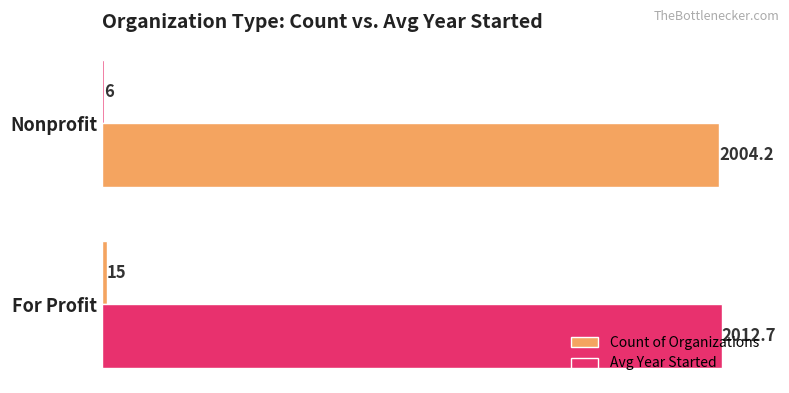

Which series has the widest spread of values?

Count of Organizations